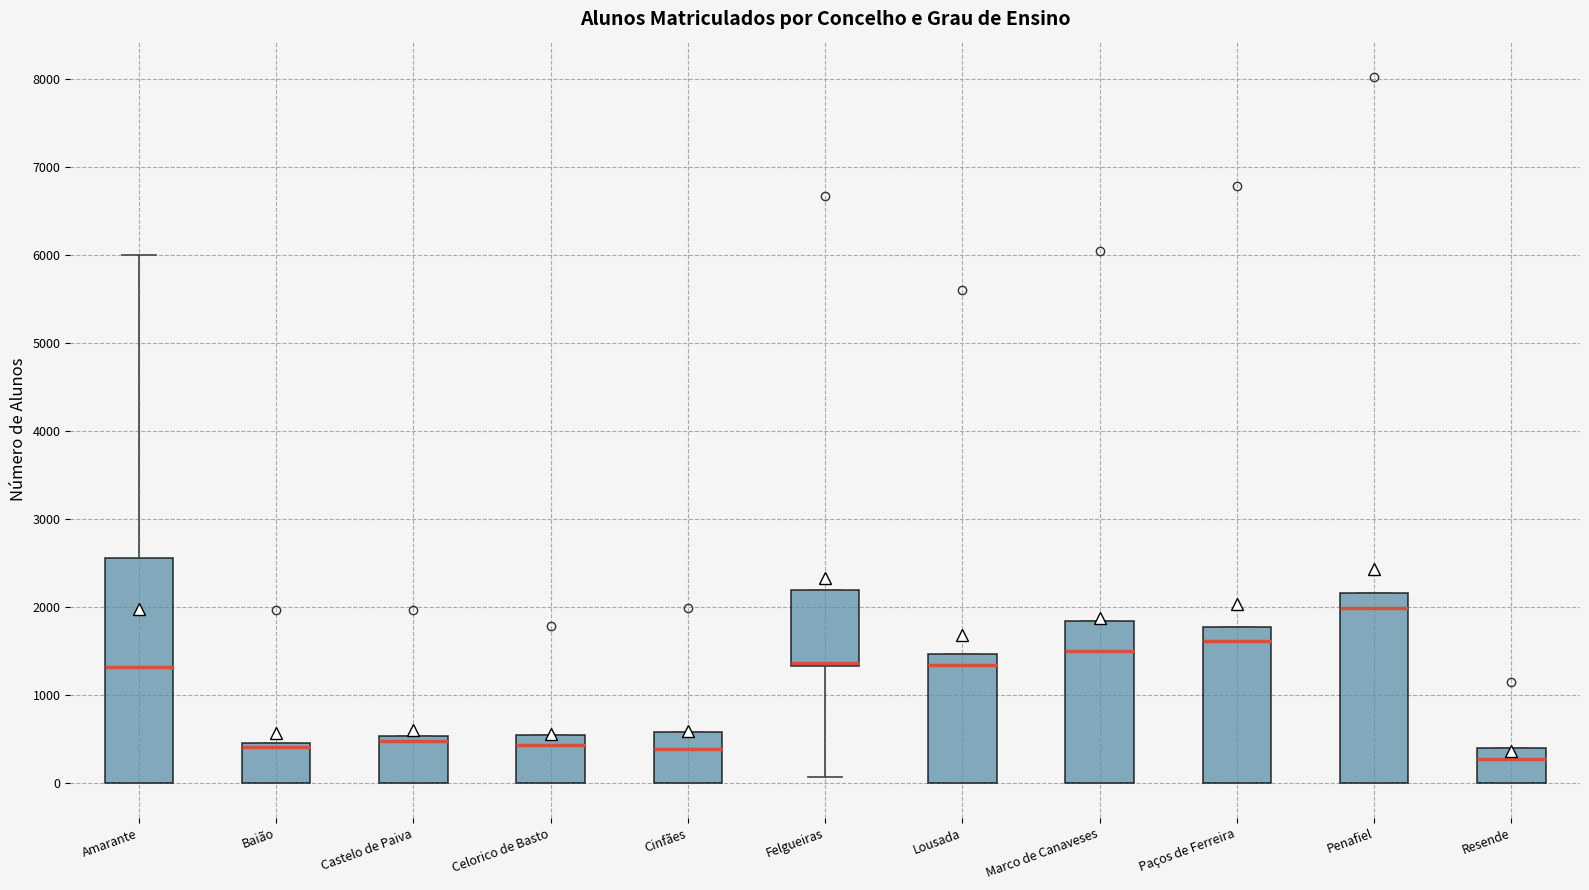

Where does the median line of the box for Penafiel sit on the y-axis? The values are not printed on the chart, so give them approximately, as read against the axis.

2000